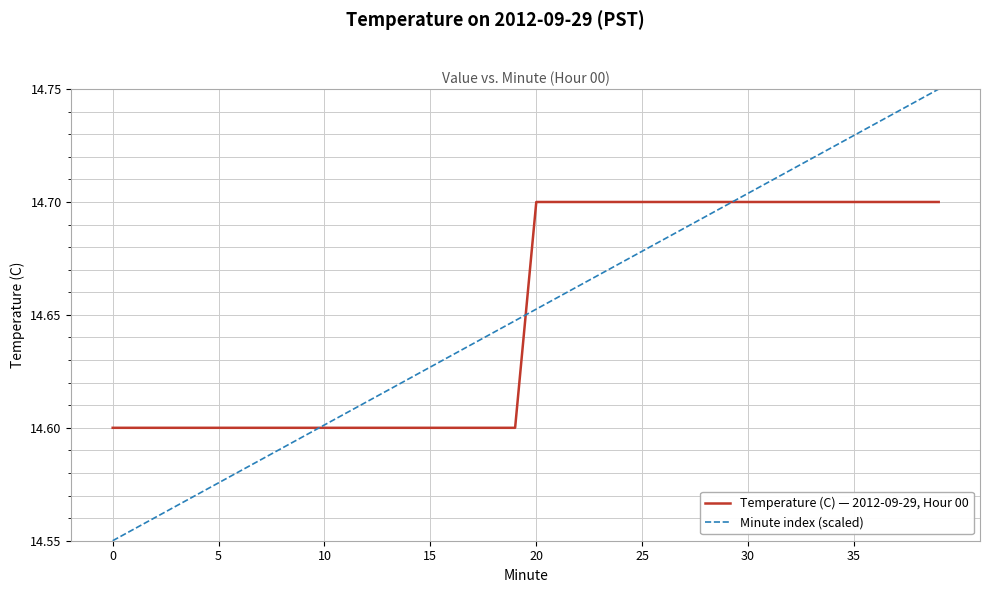

Which series has the widest spread of values?

Minute index (scaled)